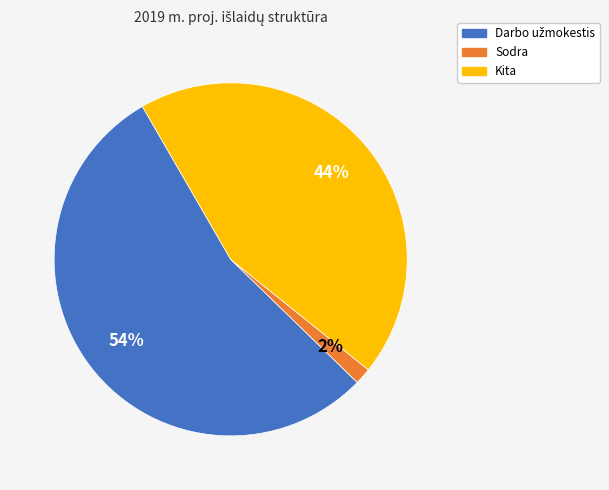

How many slices are in this pie chart?

3